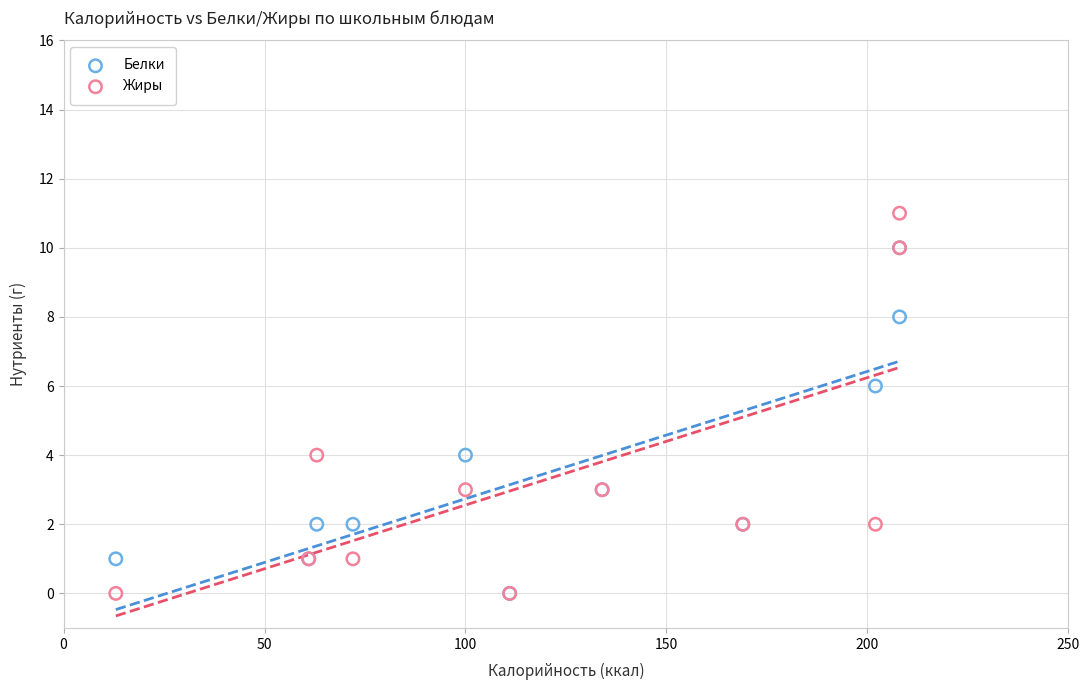

Which series reaches the maximum Y coordinate?

Жиры